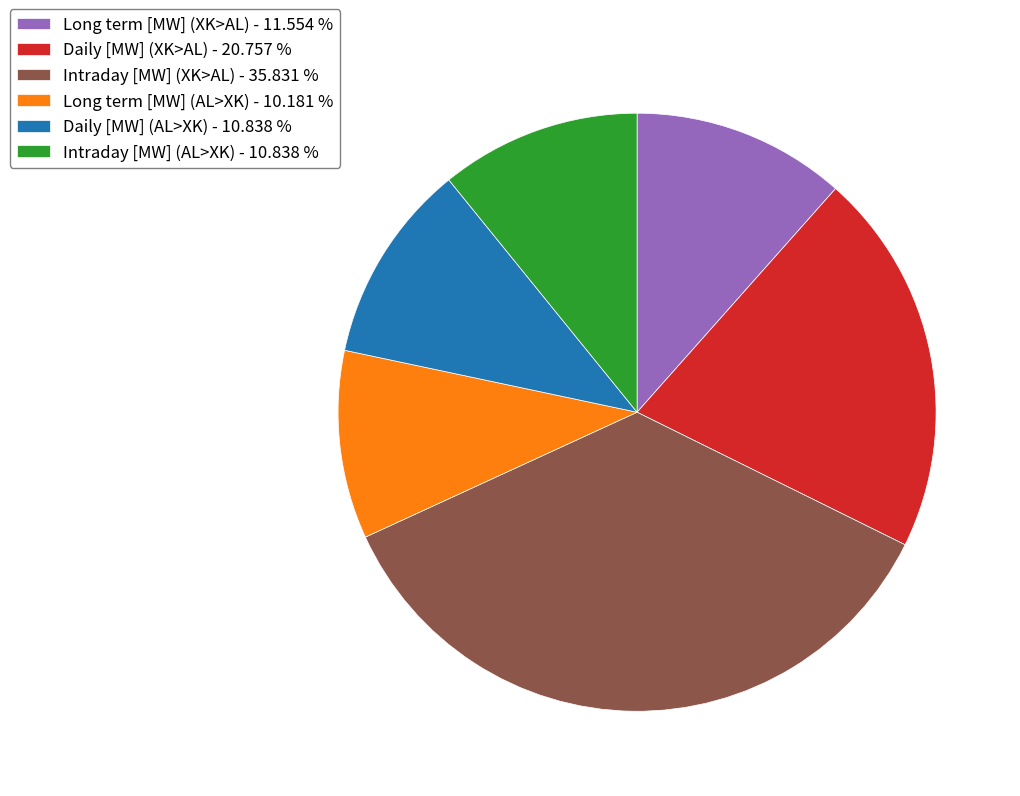

Combined, do Intraday [MW] (XK>AL) - 35.831 % and Intraday [MW] (AL>XK) - 10.838 % account for over 50%?

No